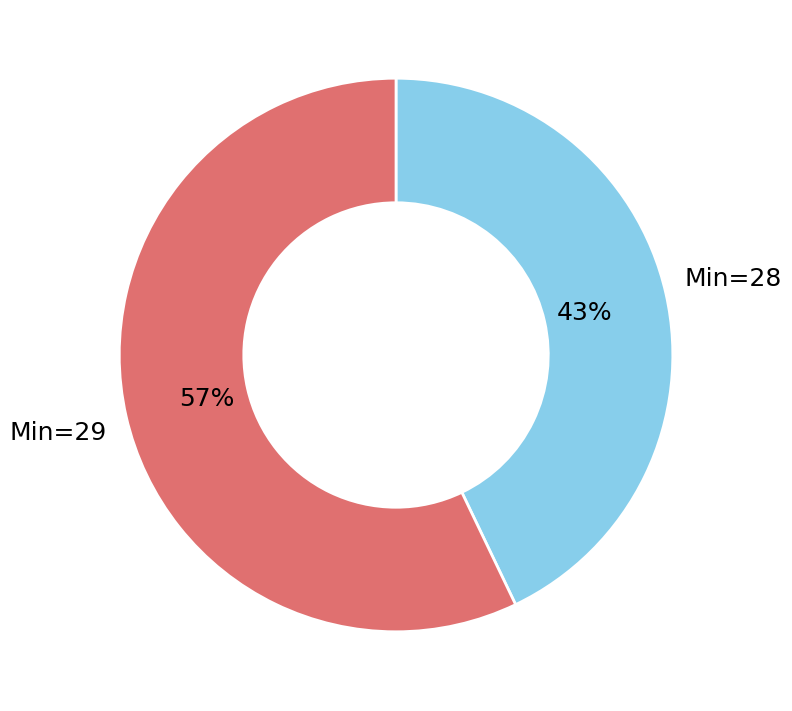

To the nearest percent, what percentage of the pie is Min=28?

43%